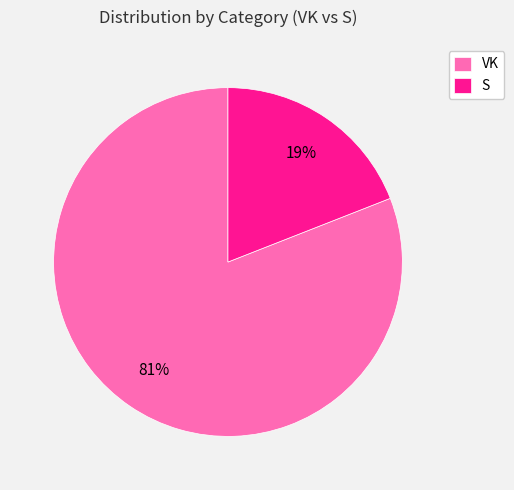

How many segments does this pie chart have?

2